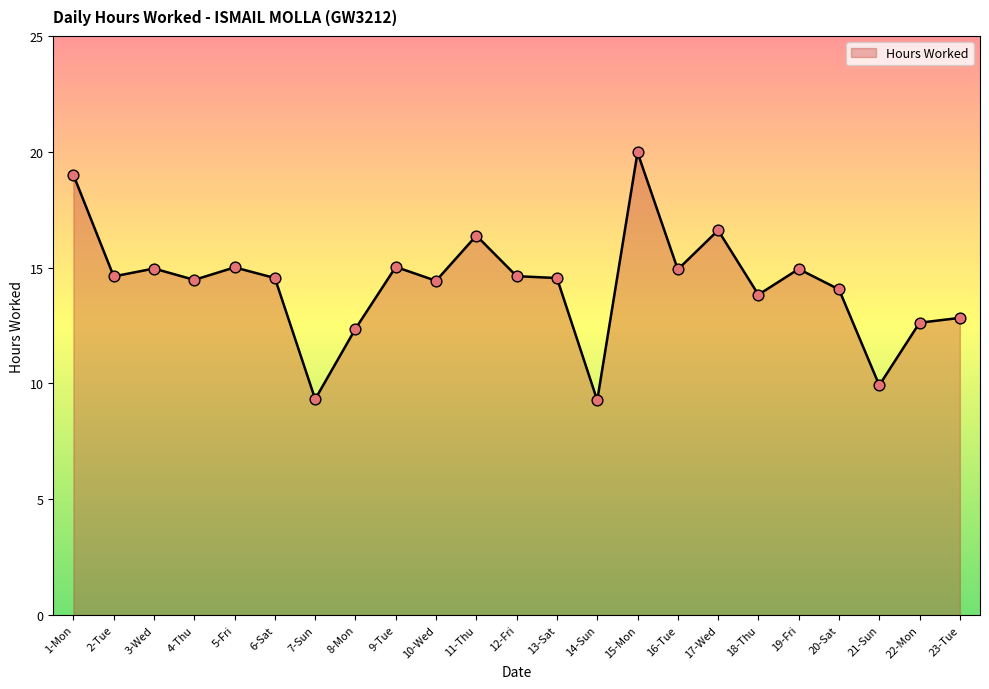

Which has a higher value, 18-Thu or 12-Fri?

12-Fri